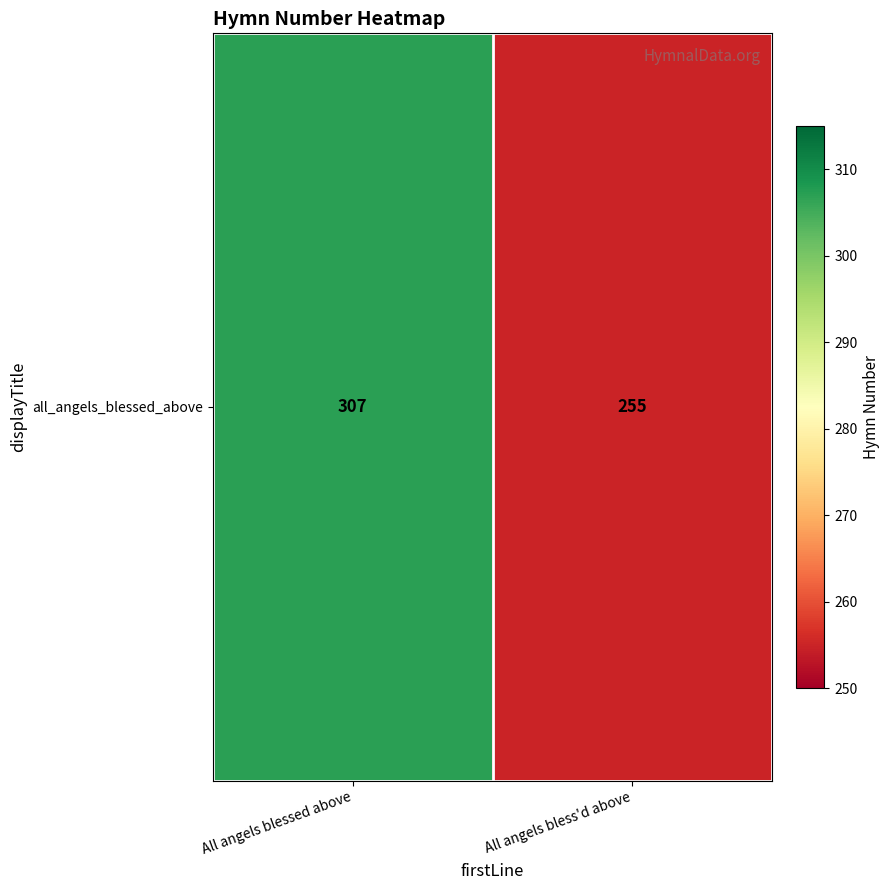

How many values are below 307?

1